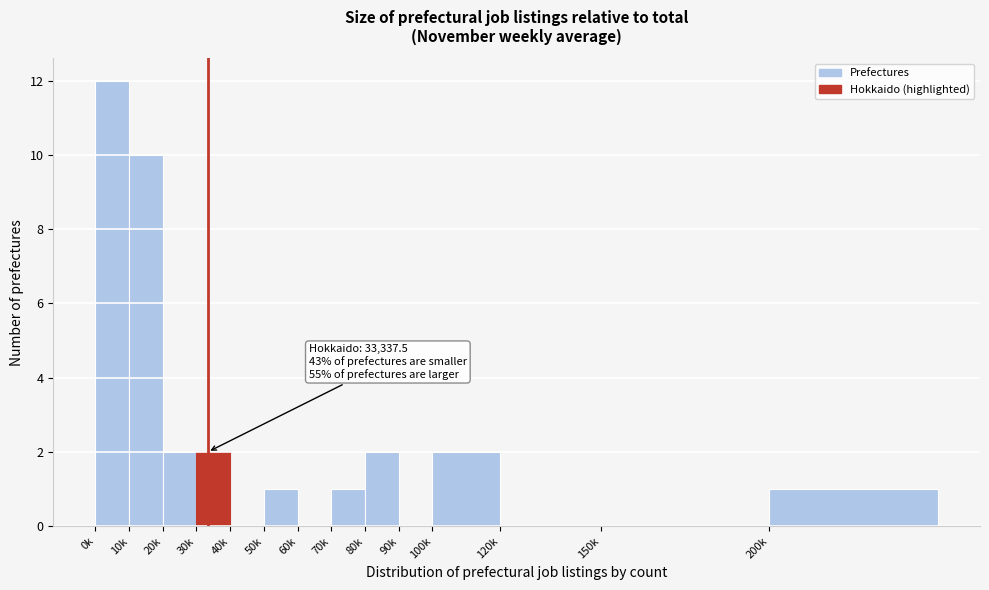

Reading left to right, extract all data points from this chart.

0k=12	10k=10	20k=2	30k=2	40k=0	50k=1	60k=0	70k=1	80k=2	90k=0	100k=2	120k=0	150k=0	200k=1